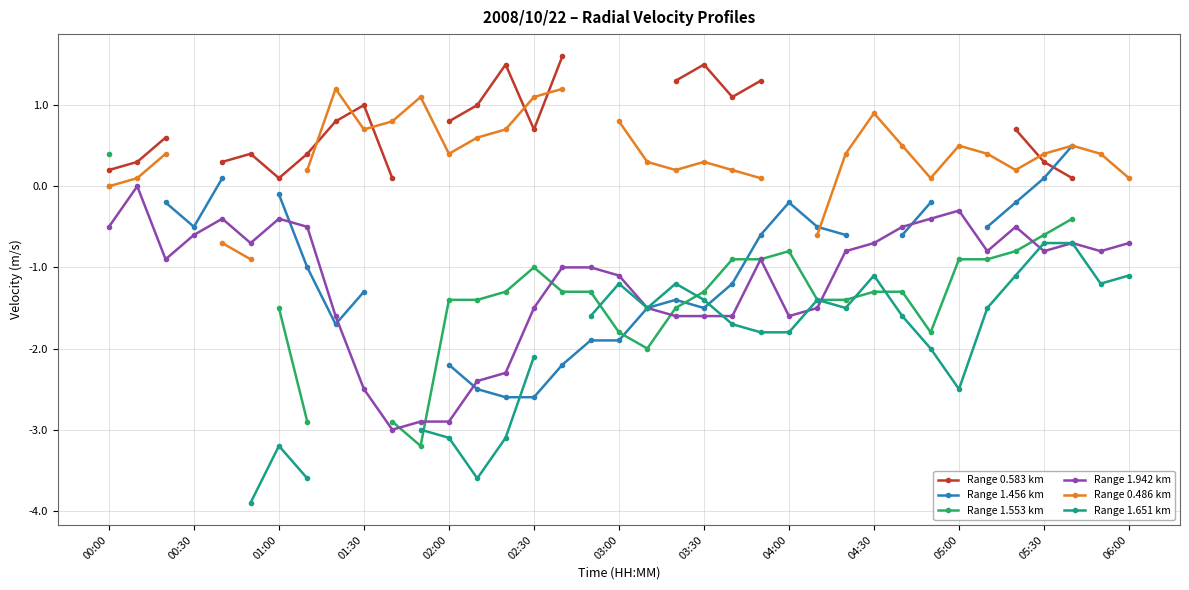

How many interior local peaks does the Range 0.583 km series have?

4